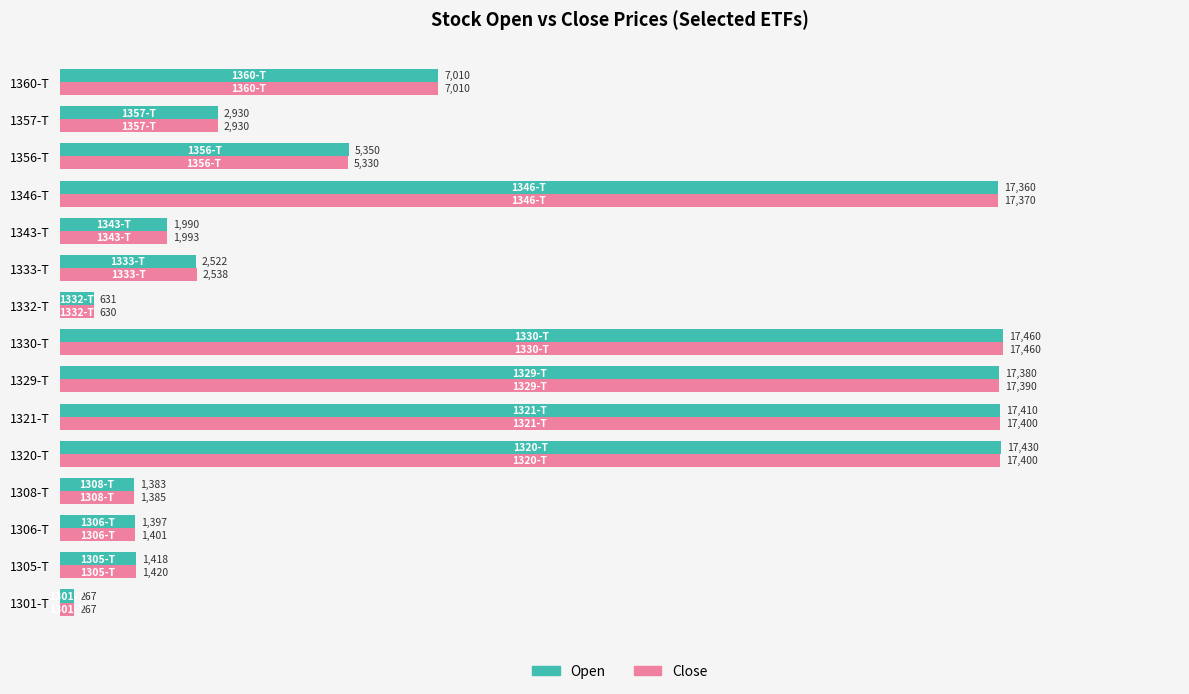

What are all the series names shown in the legend?

Open, Close